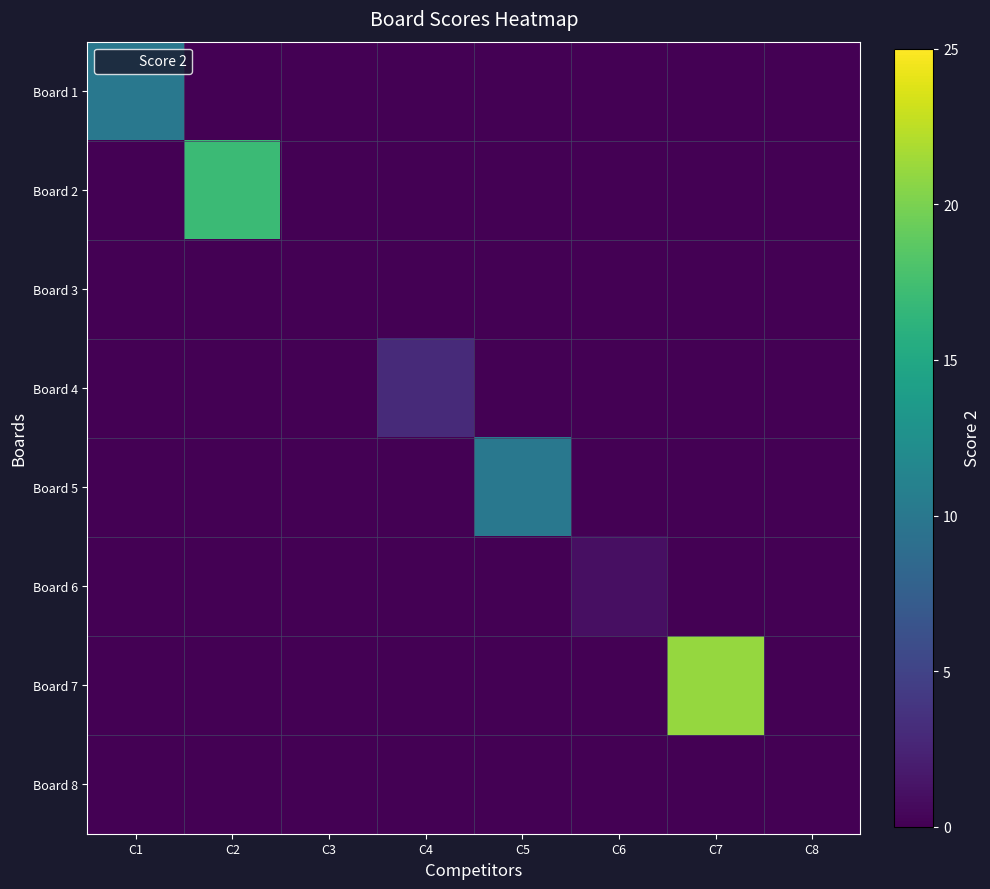

Which series changed the most between C1 and C4?

Board 1